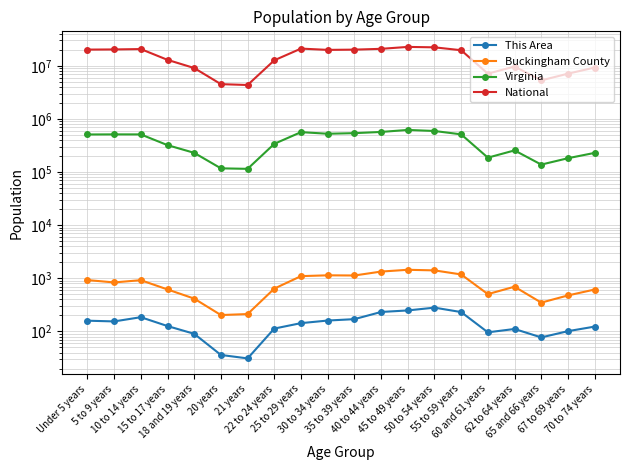

Reading left to right, what are all the values shown in this chart?

This Area: Under 5 years=159	5 to 9 years=154	10 to 14 years=185	15 to 17 years=126	18 and 19 years=90	20 years=36	21 years=31	22 to 24 years=113	25 to 29 years=143	30 to 34 years=160	35 to 39 years=170	40 to 44 years=232	45 to 49 years=248	50 to 54 years=280	55 to 59 years=231	60 and 61 years=96	62 to 64 years=111	65 and 66 years=77	67 to 69 years=101	70 to 74 years=123
Buckingham County: Under 5 years=925	5 to 9 years=835	10 to 14 years=921	15 to 17 years=616	18 and 19 years=414	20 years=203	21 years=212	22 to 24 years=639	25 to 29 years=1097	30 to 34 years=1137	35 to 39 years=1128	40 to 44 years=1337	45 to 49 years=1445	50 to 54 years=1407	55 to 59 years=1181	60 and 61 years=503	62 to 64 years=694	65 and 66 years=348	67 to 69 years=475	70 to 74 years=614
Virginia: Under 5 years=509625	5 to 9 years=511849	10 to 14 years=511246	15 to 17 years=320957	18 and 19 years=230008	20 years=117445	21 years=114918	22 to 24 years=339728	25 to 29 years=564342	30 to 34 years=526077	35 to 39 years=540063	40 to 44 years=568865	45 to 49 years=621155	50 to 54 years=592845	55 to 59 years=512595	60 and 61 years=186629	62 to 64 years=255740	65 and 66 years=138154	67 to 69 years=182148	70 to 74 years=229502
National: Under 5 years=20201362	5 to 9 years=20348657	10 to 14 years=20677194	15 to 17 years=12954254	18 and 19 years=9086089	20 years=4519129	21 years=4354294	22 to 24 years=12712576	25 to 29 years=21101849	30 to 34 years=19962099	35 to 39 years=20179642	40 to 44 years=20890964	45 to 49 years=22708591	50 to 54 years=22298125	55 to 59 years=19664805	60 and 61 years=7113727	62 to 64 years=9704197	65 and 66 years=5319902	67 to 69 years=7115361	70 to 74 years=9278166